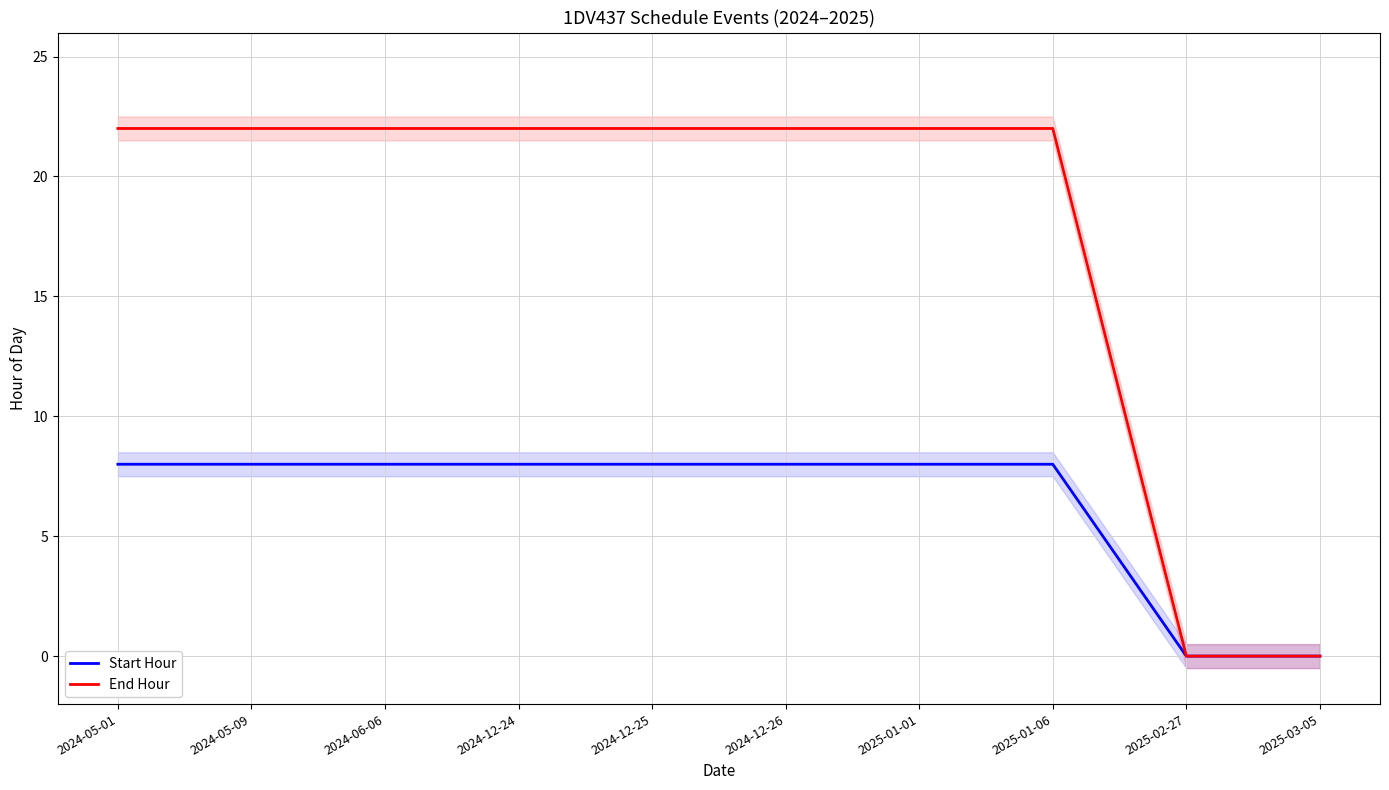

Is it true that Start Hour equals 12 at 2024-12-24?

False